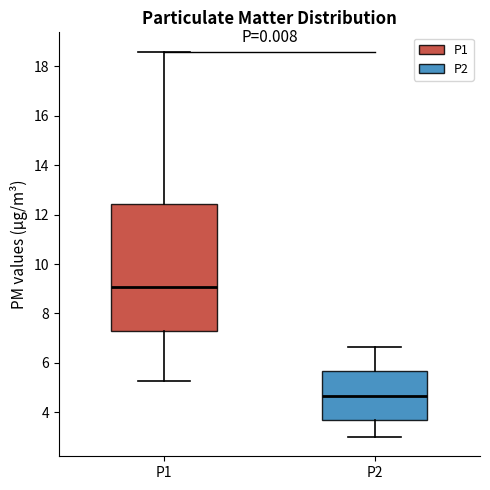

Where is the lower edge of the box for P2 on the y-axis? The values are not printed on the chart, so give them approximately, as read against the axis.

3.6